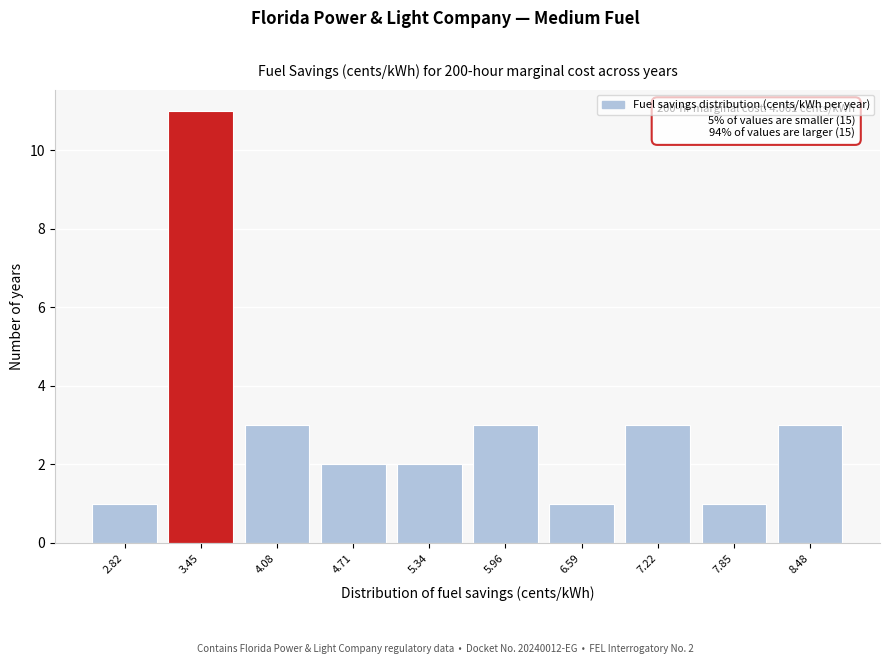

Reading left to right, transcribe all the data shown in this chart.

1	11	3	2	2	3	1	3	1	3